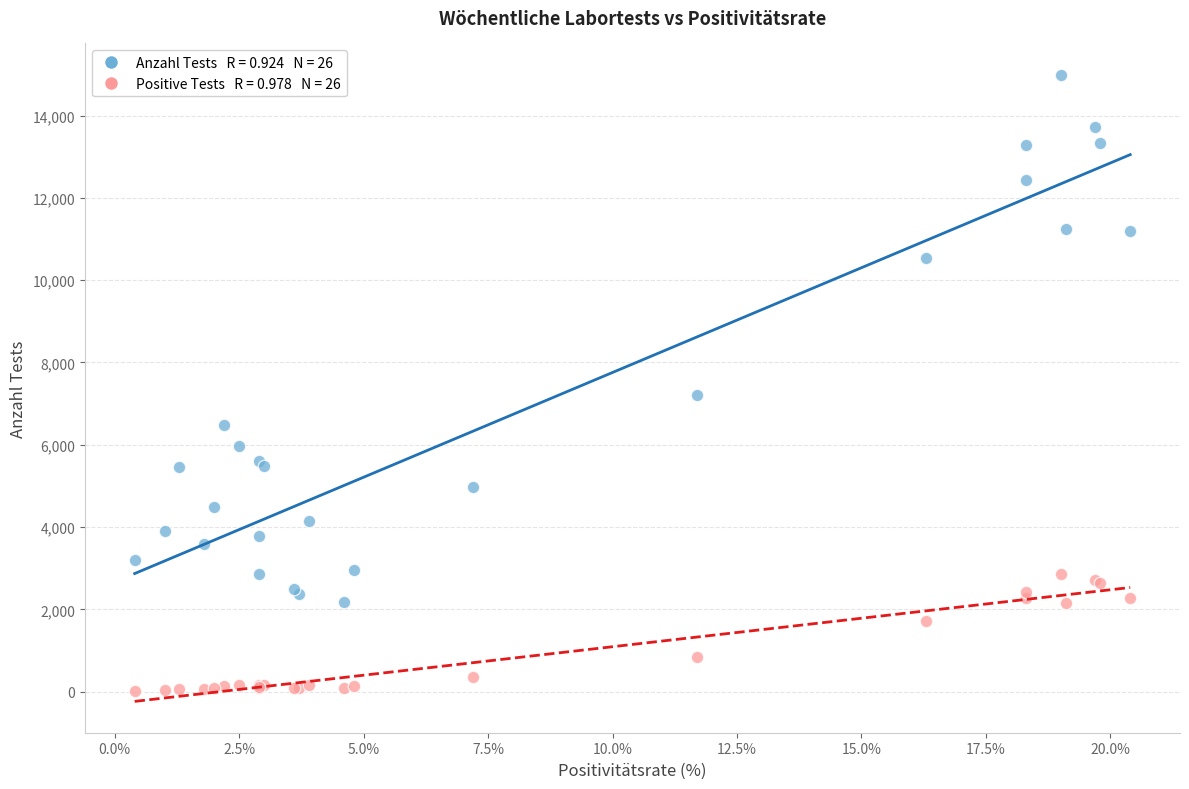

Across all series, what Y value is closest to 7501?

7199.0